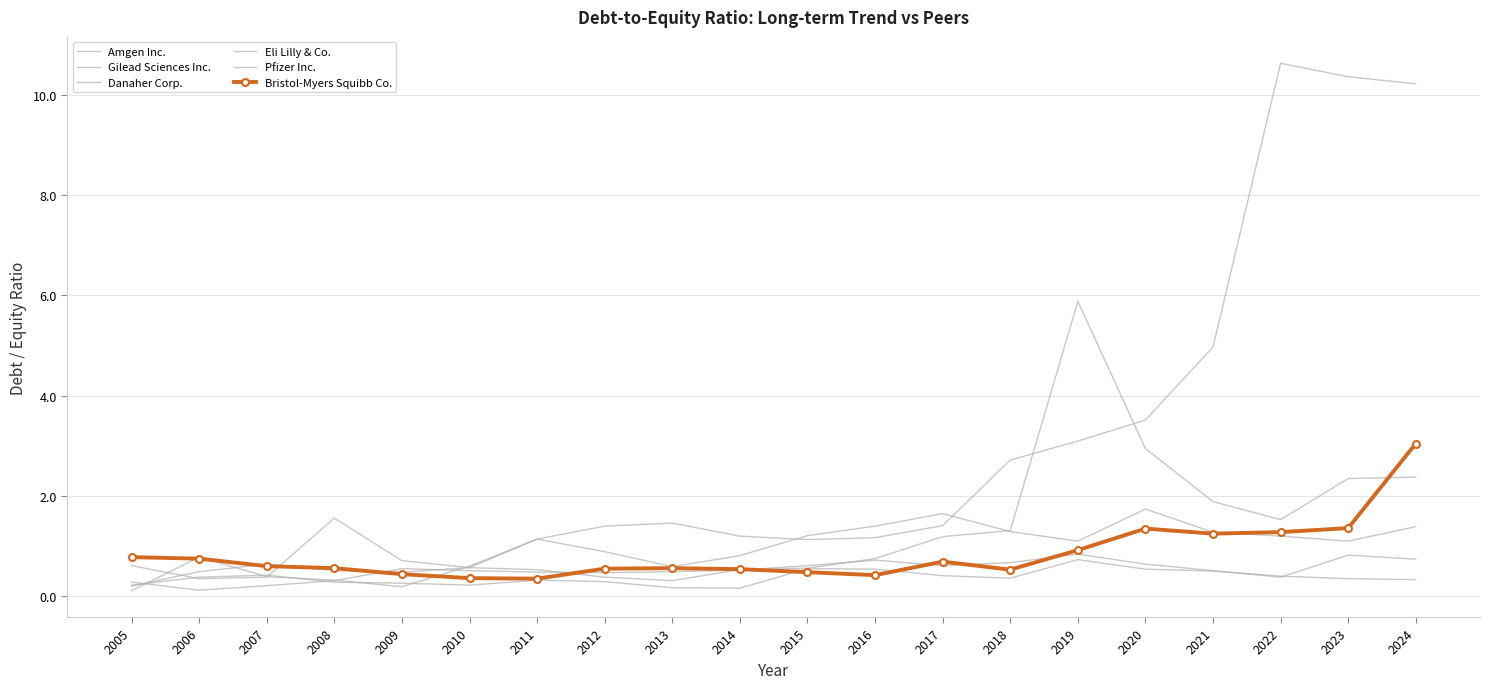

List the labels in order of Amgen Inc. value, largest first.

2022, 2023, 2024, 2021, 2020, 2019, 2018, 2013, 2017, 2012, 2014, 2016, 2011, 2015, 2007, 2010, 2008, 2006, 2009, 2005